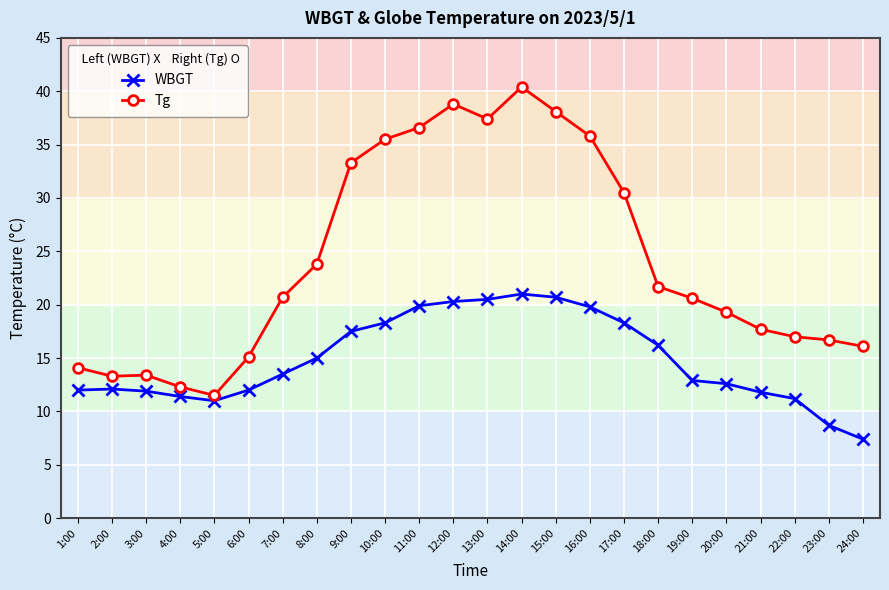

True or false: Tg and WBGT cross at least once.

False